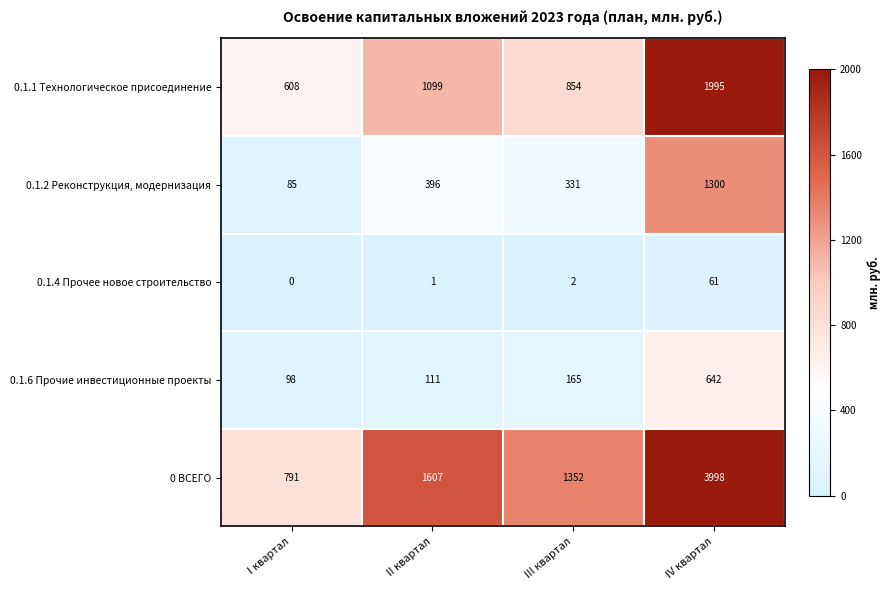

At how many categories does at least one series exceed 2389?

1